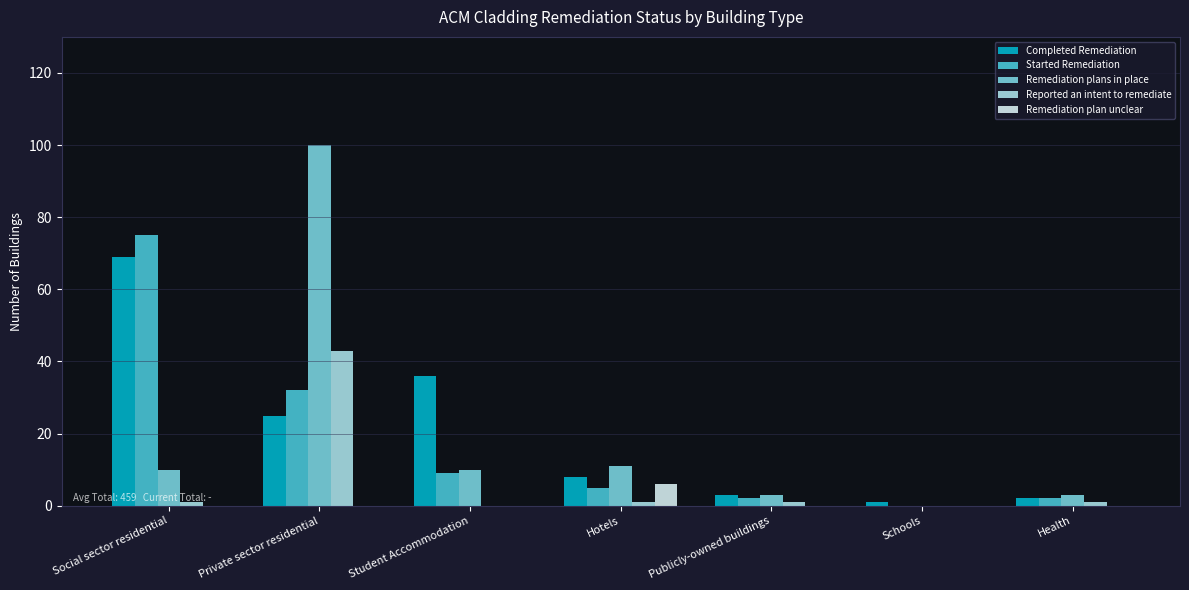

The value of Completed Remediation at Student Accommodation is 49. True or false?

False